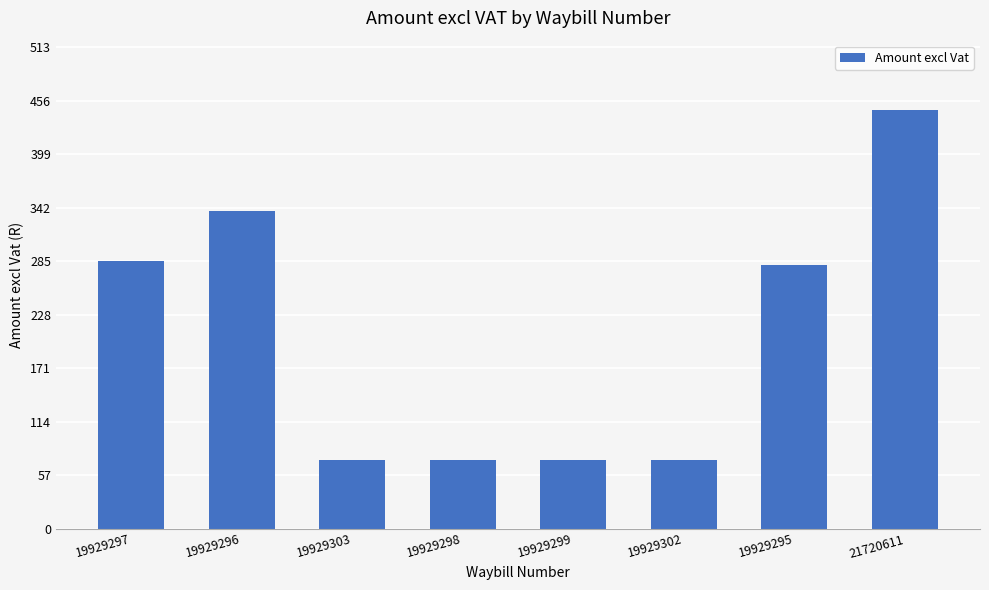

What value does the data have at 19929297?

284.7